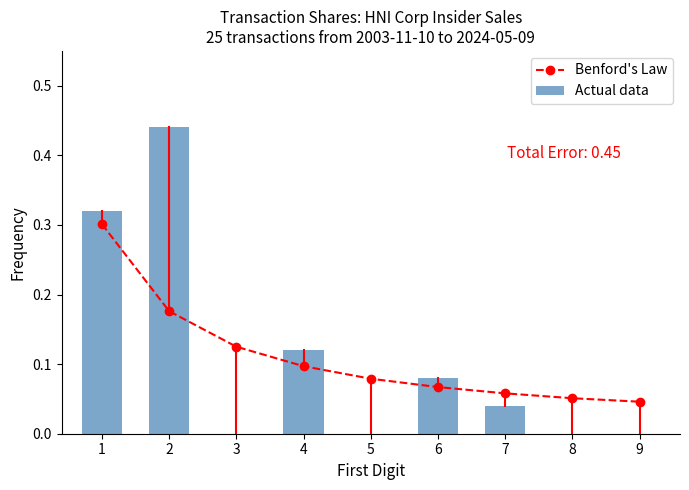

Is it true that Actual data equals 0.0 at 3?

True